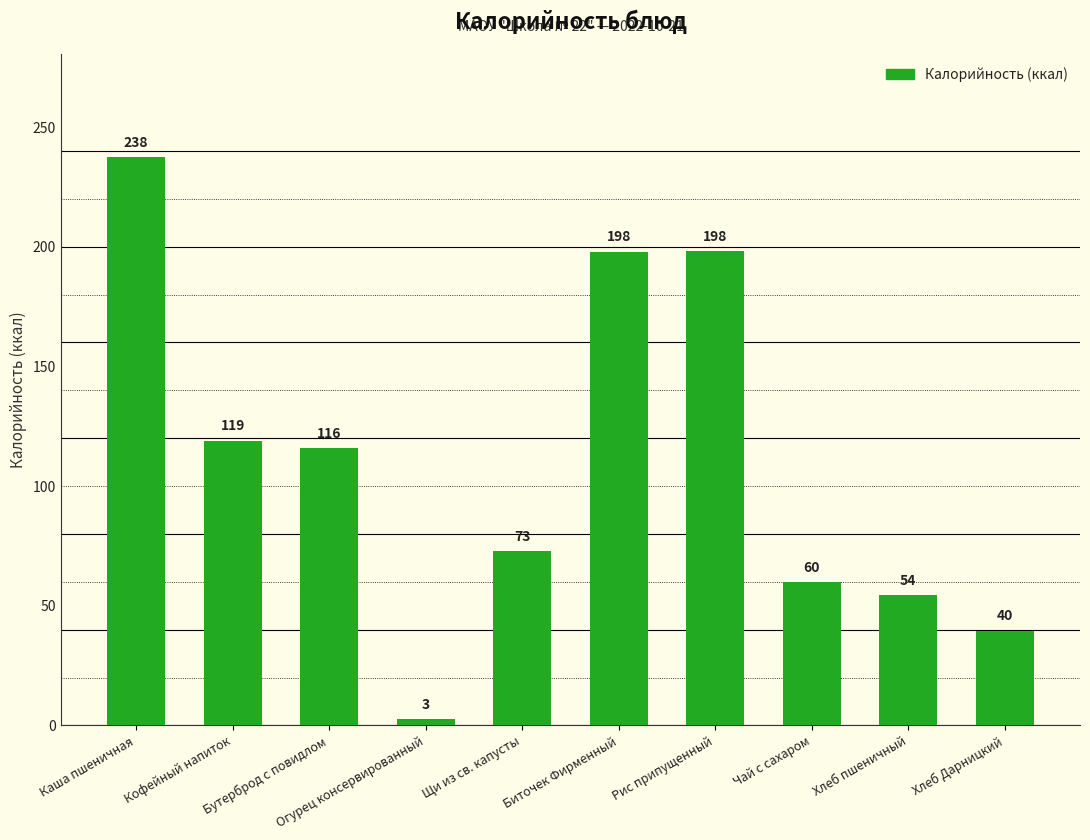

Read the value at Чай с сахаром.

60.0